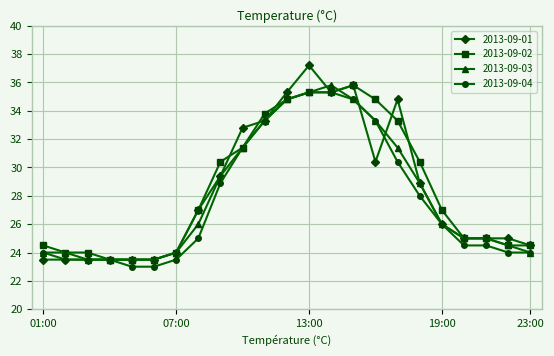

True or false: 2013-09-03 has more than 0 points higher than both neighbors.

True